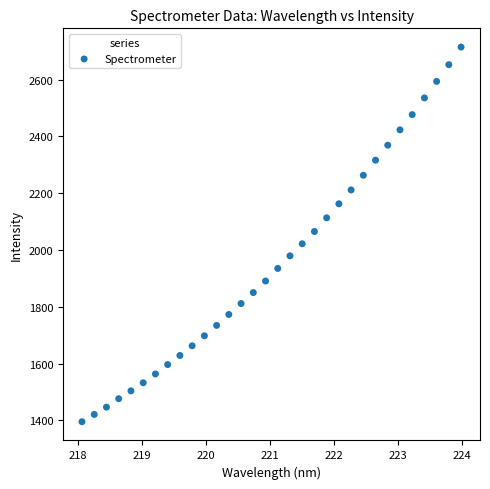

What is the range of X values (max minus min)?

5.9